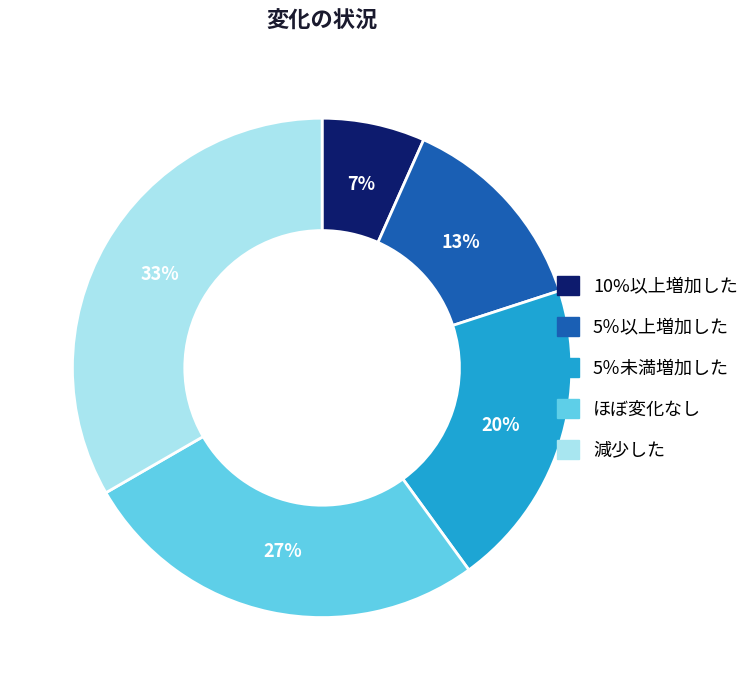

Which slice is the largest?

減少した